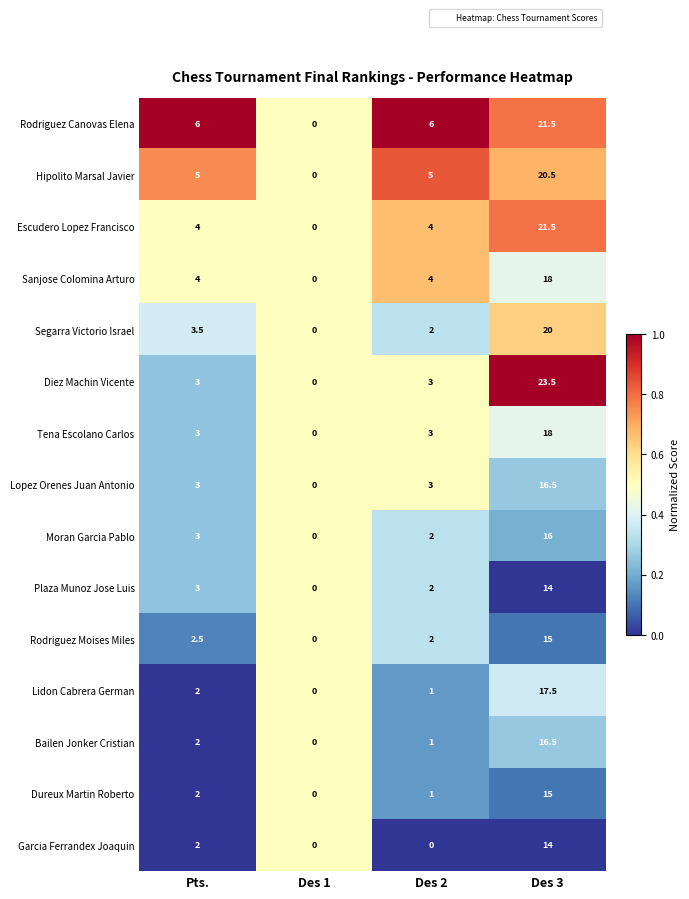

What is the maximum value shown in the chart?

23.5